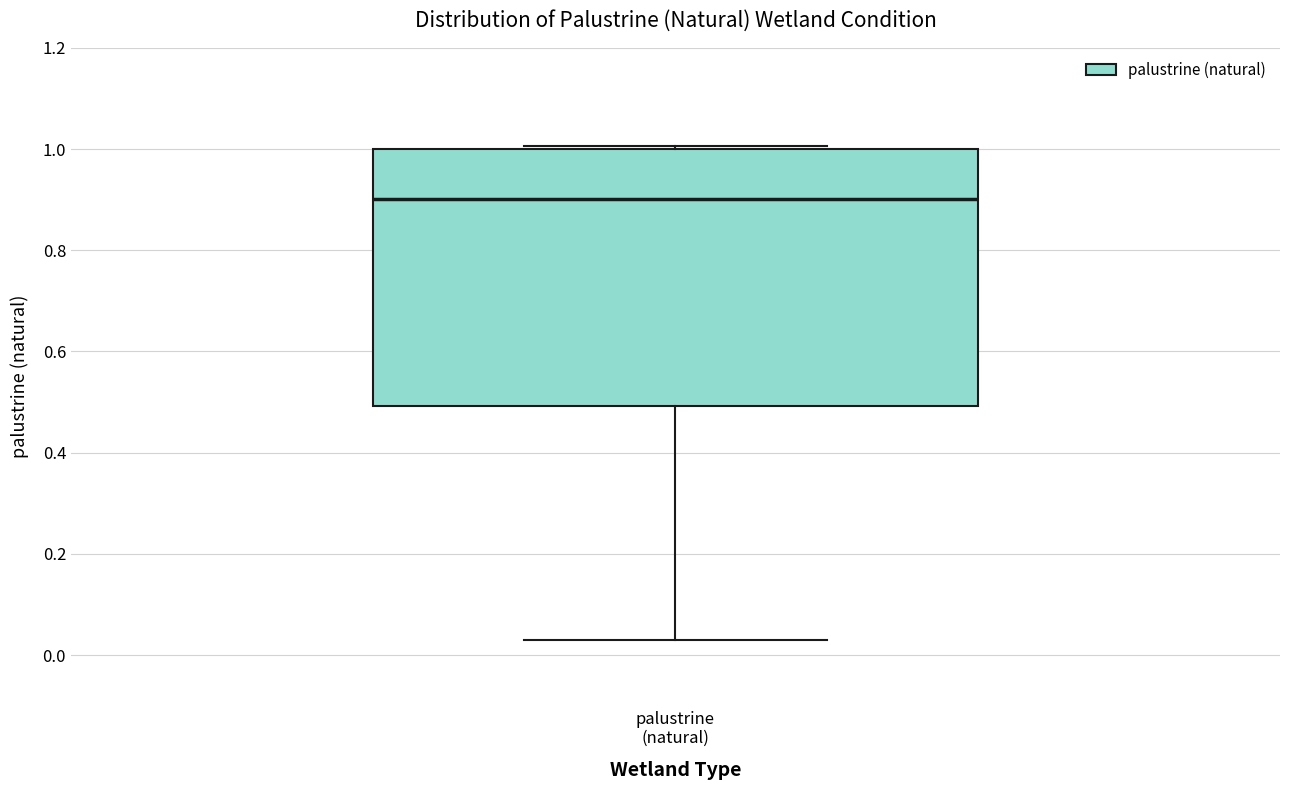

Where is the lower edge of the box for palustrine (natural) on the y-axis? The values are not printed on the chart, so give them approximately, as read against the axis.

0.50